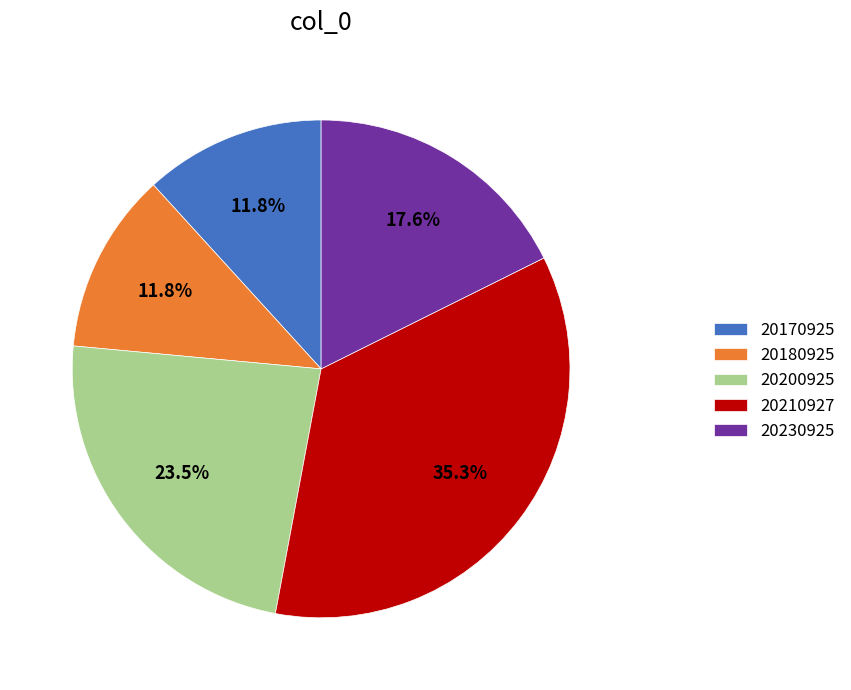

Does 20170925 account for over 50% of the chart?

No